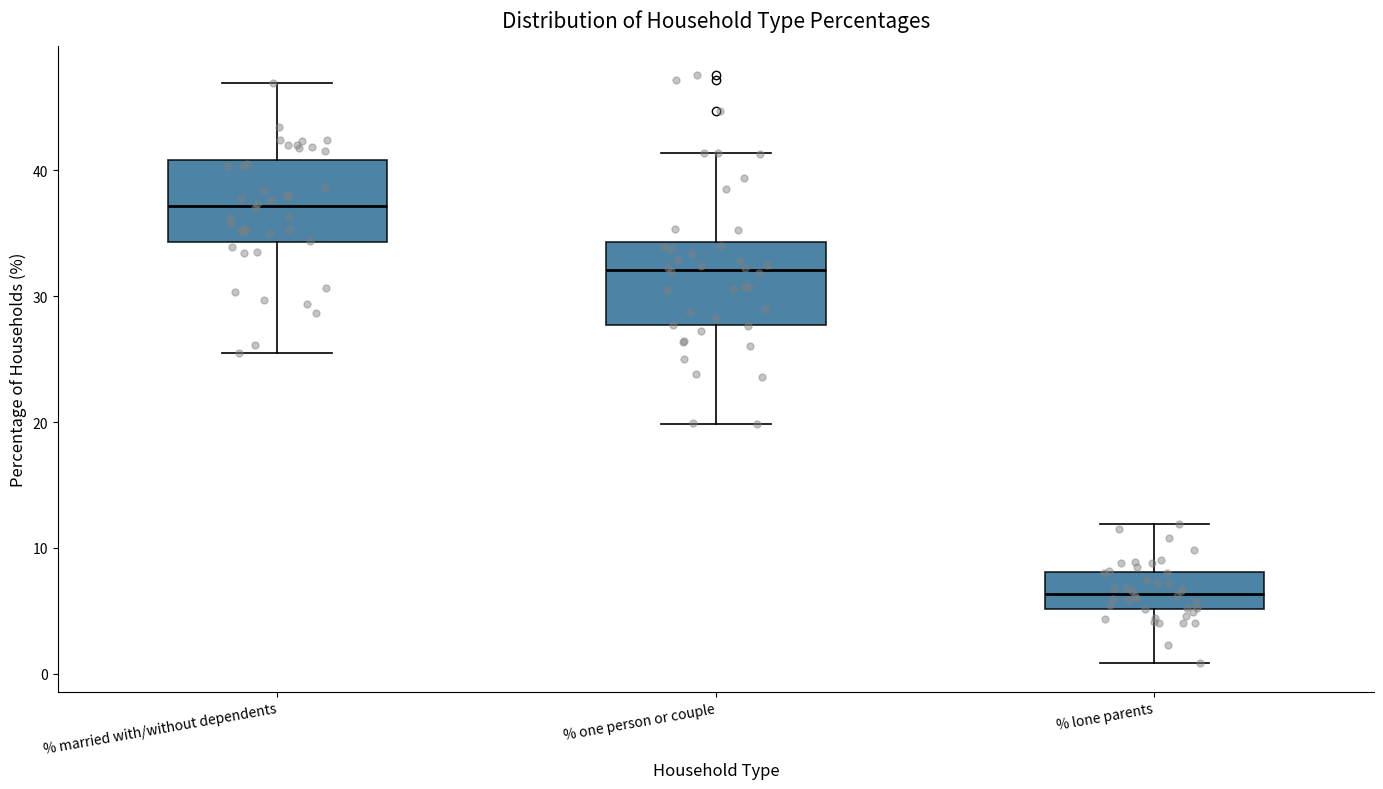

Which box's median line is the highest?

% married with/without dependents